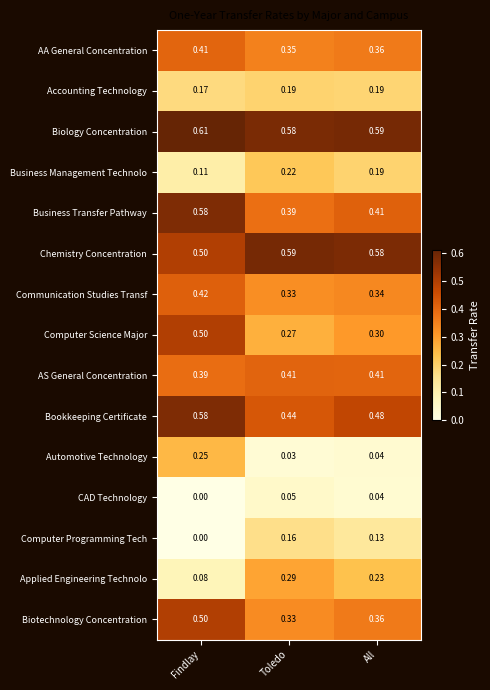

List the labels in order of Biotechnology Concentration value, smallest first.

Toledo, All, Findlay